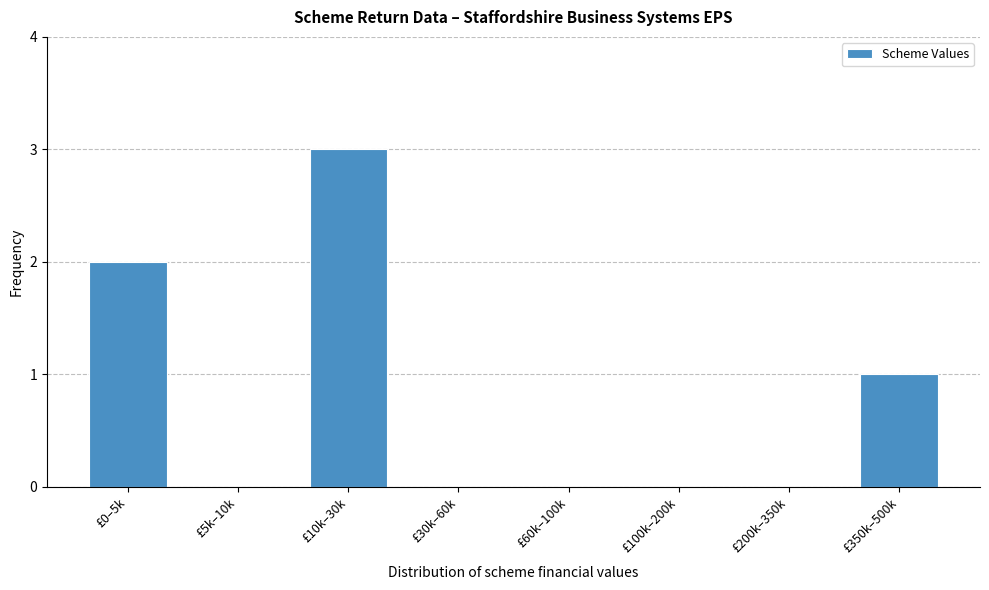

Reading left to right, list all the values displayed in this chart.

£0–5k=2	£5k–10k=0	£10k–30k=3	£30k–60k=0	£60k–100k=0	£100k–200k=0	£200k–350k=0	£350k–500k=1